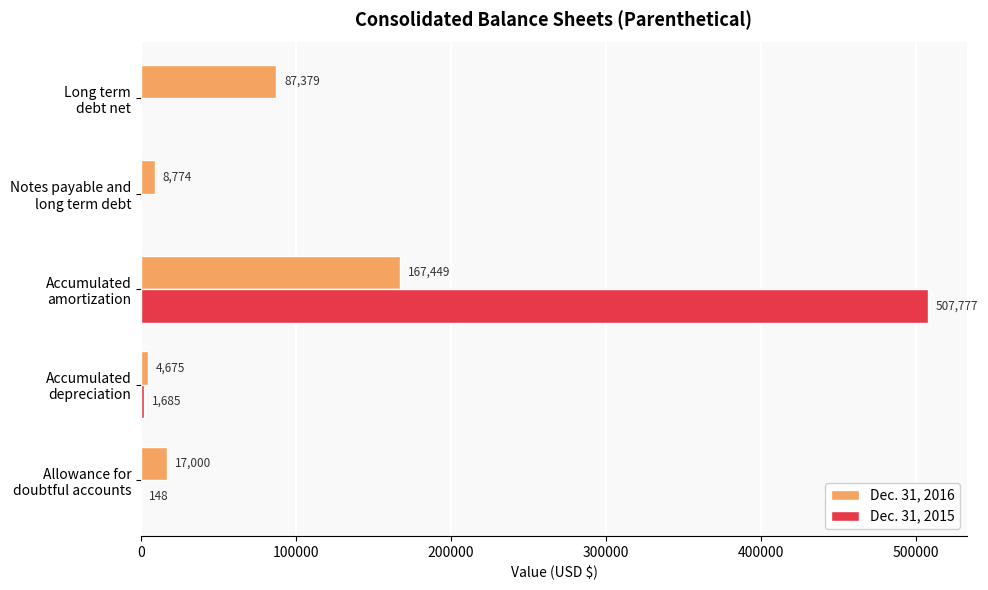

What is the sum of all Dec. 31, 2016 values?

285277